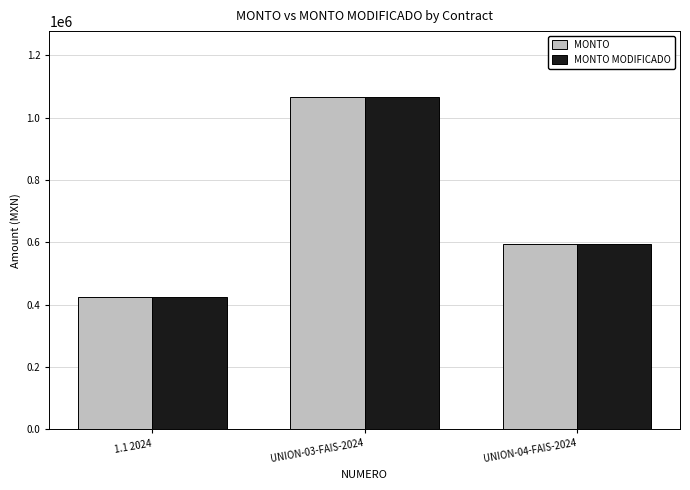

What is the smallest value displayed?

424575.0